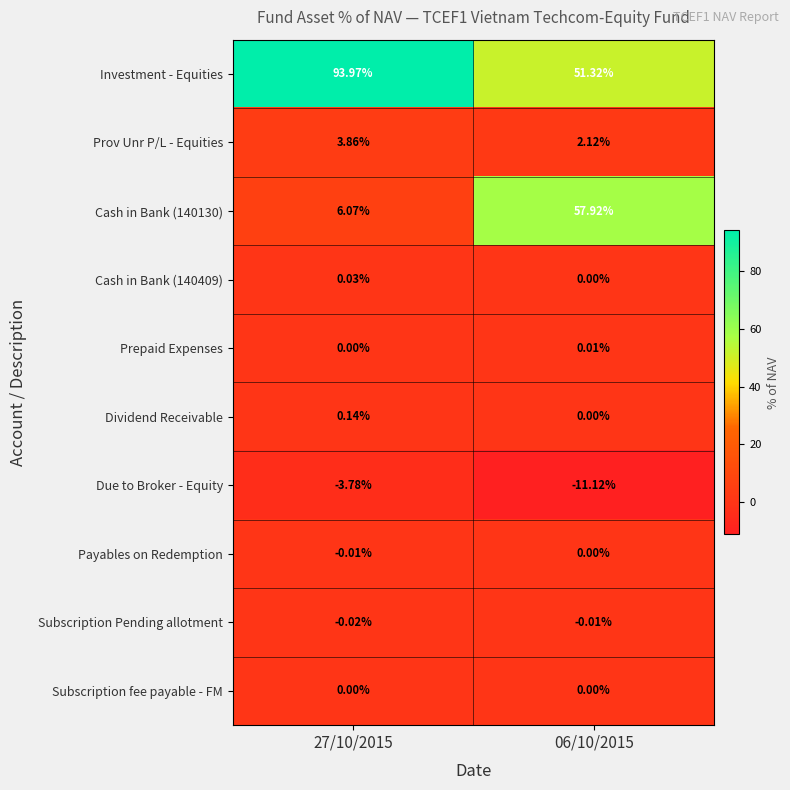

Which series has the largest total across all categories?

Investment - Equities